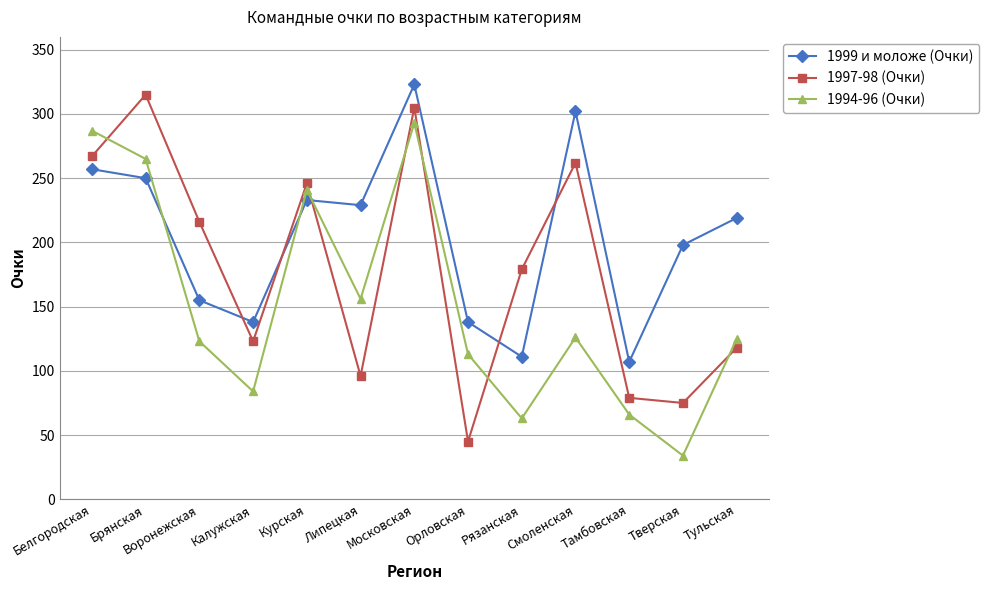

Between which two adjacent categories do 1997-98 (Очки) and 1994-96 (Очки) first intersect?

Белгородская and Брянская